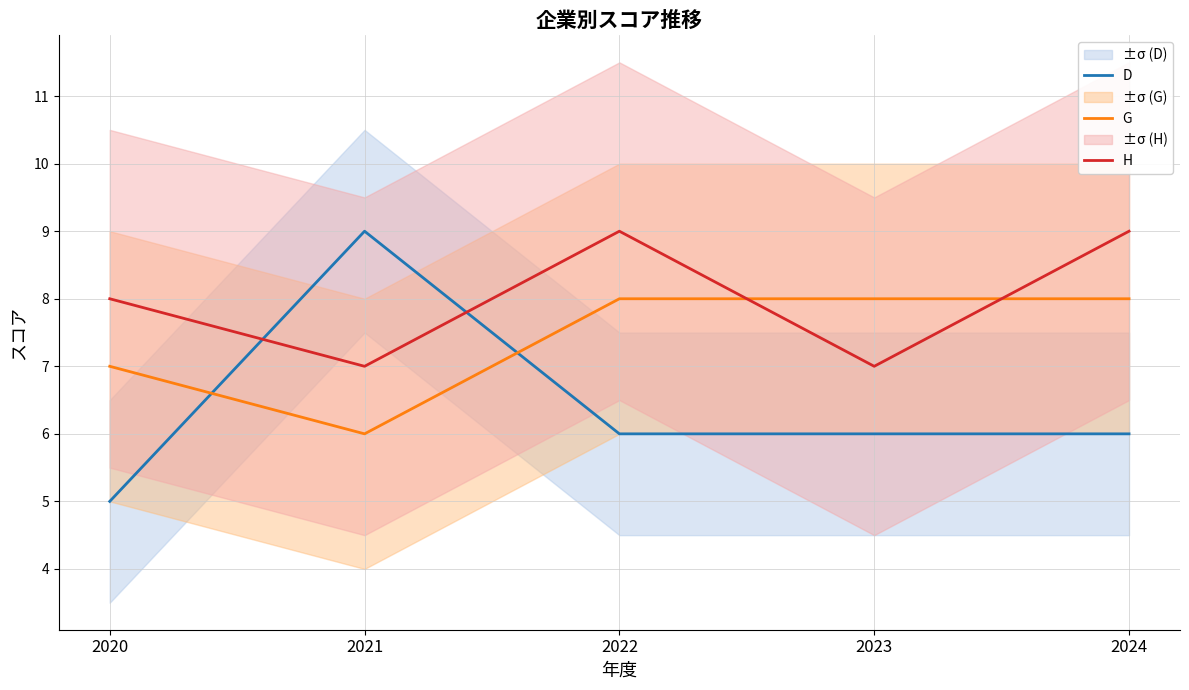

Where is H nearest to the value 8?

2020